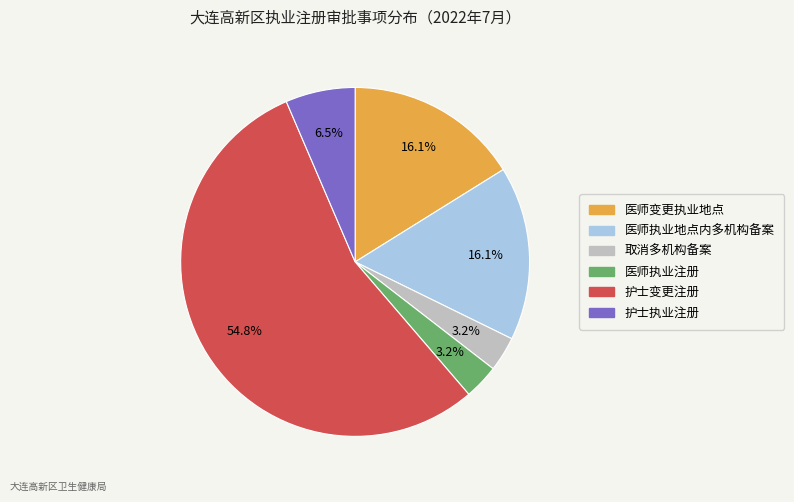

Which category accounts for the majority?

护士变更注册